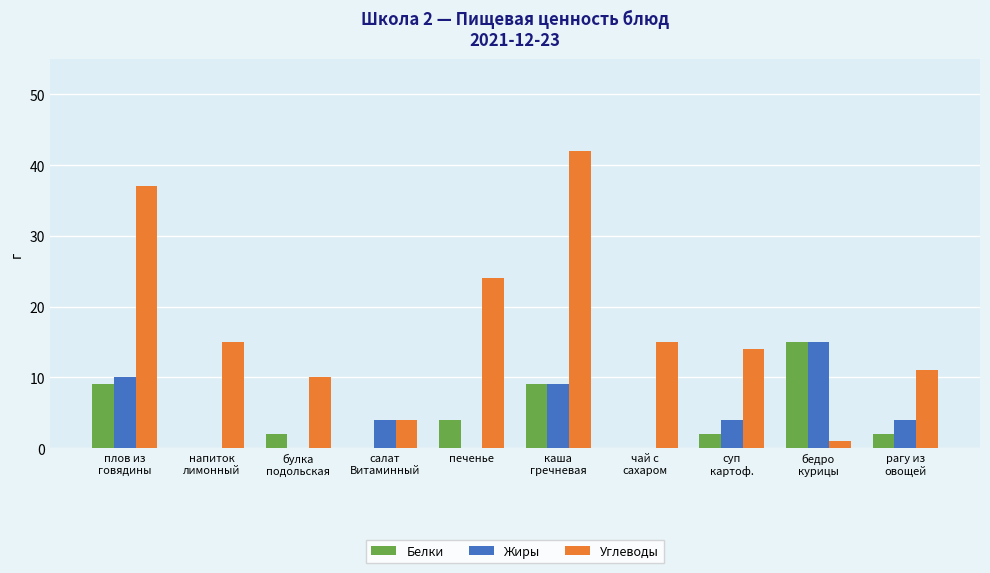

What are all the series names shown in the legend?

Белки, Жиры, Углеводы